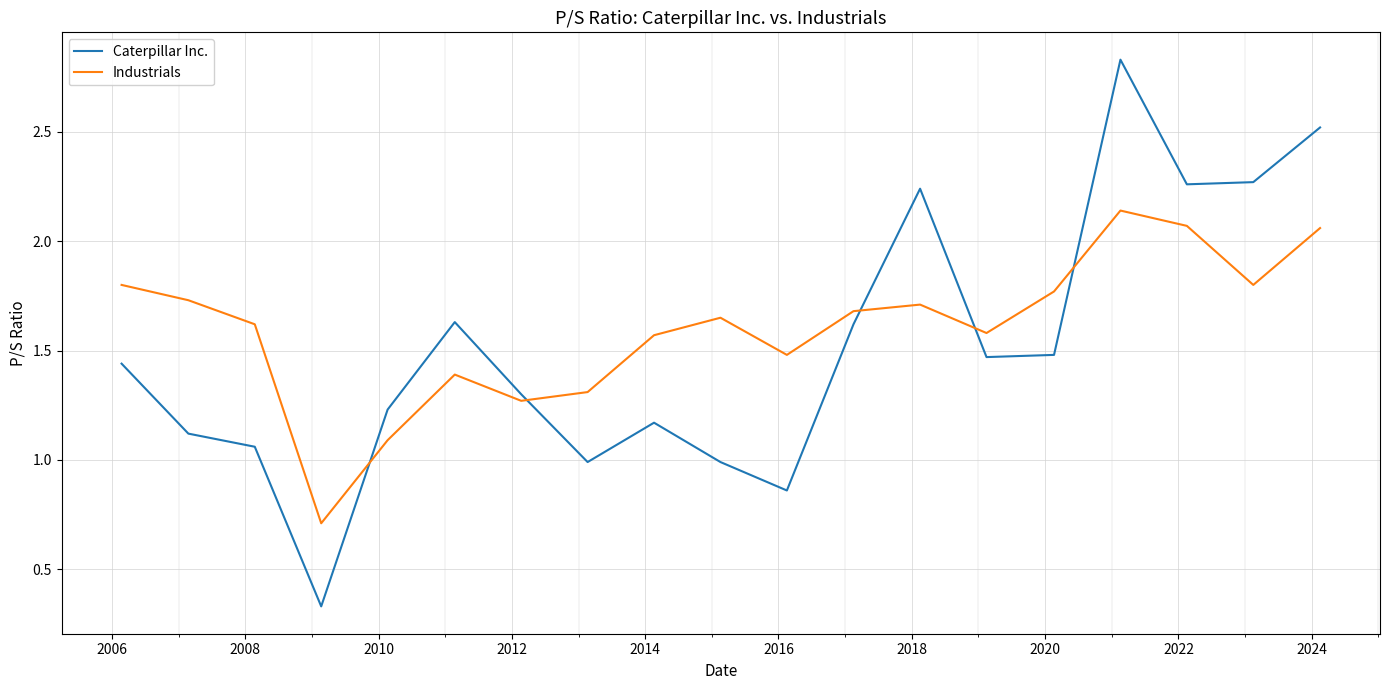

Which series ends up on top after the final intersection of Caterpillar Inc. and Industrials?

Caterpillar Inc.